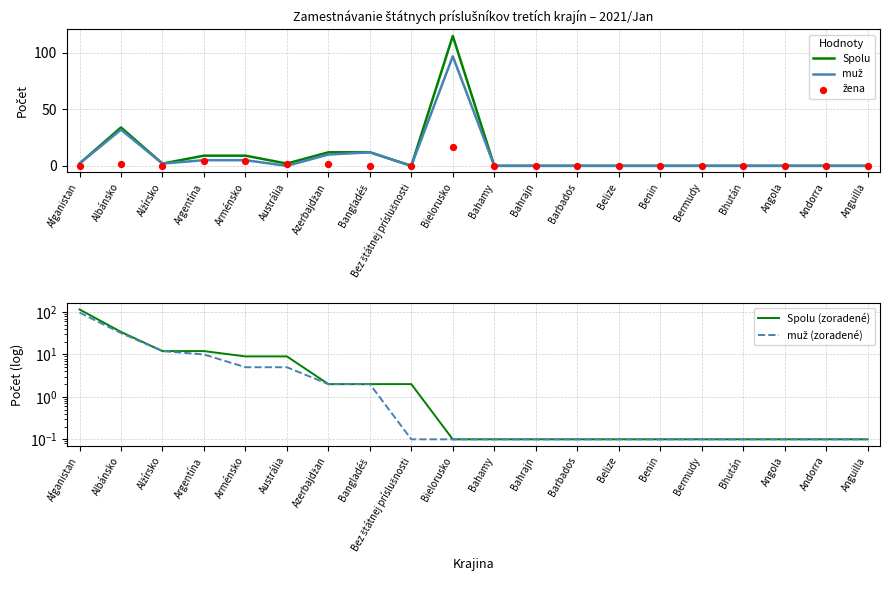

What are all the series names shown in the legend?

Spolu, muž, žena, Spolu (zoradené), muž (zoradené)